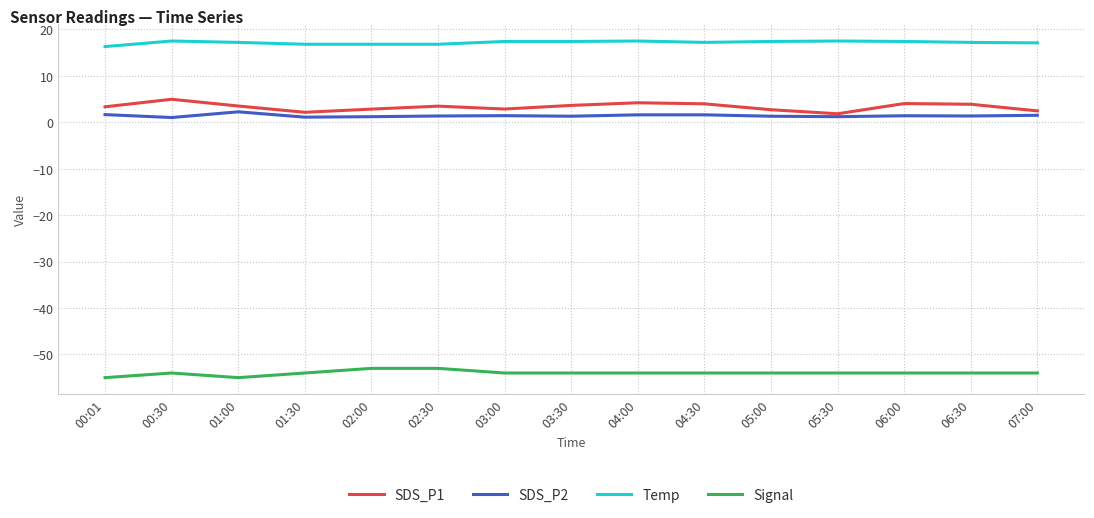

Is this an area chart (filled region under the line)?

No